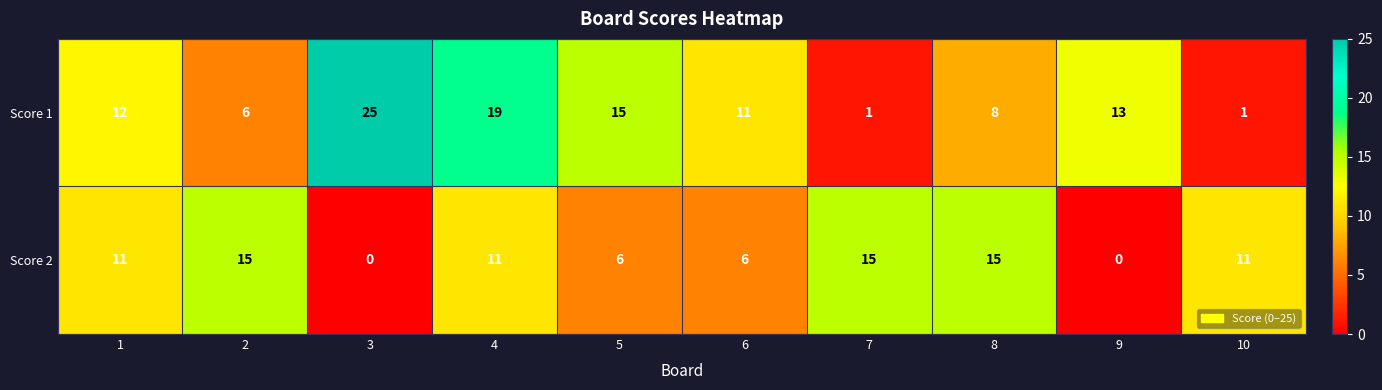

Is it true that Score 1 equals 33 at 3?

False